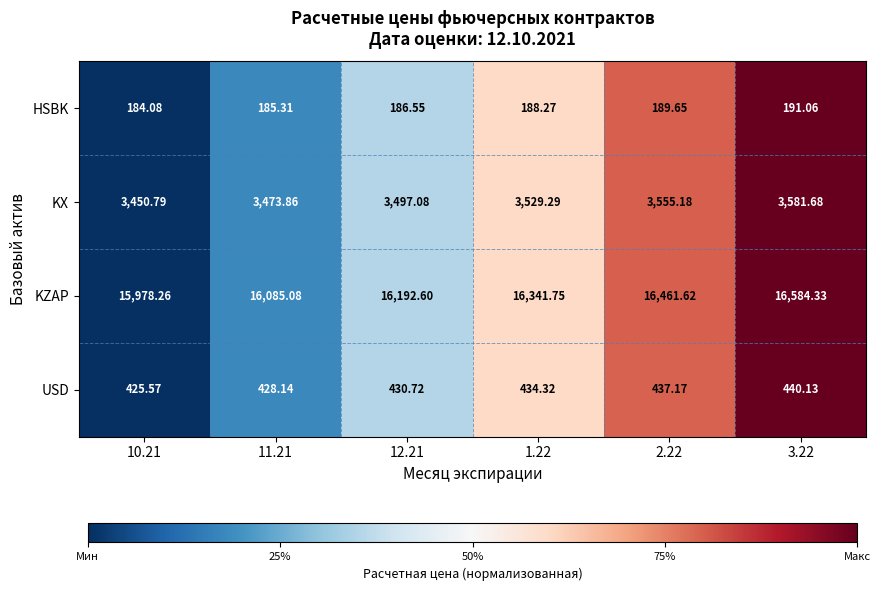

Which series has the widest spread of values?

KZAP